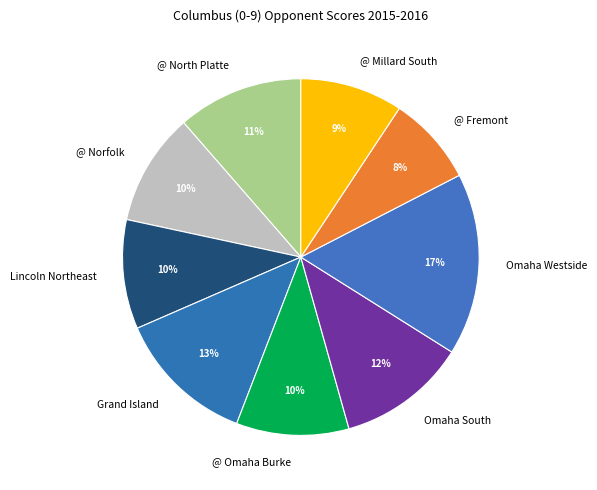

Is there any slice that represents more than half of the pie?

No